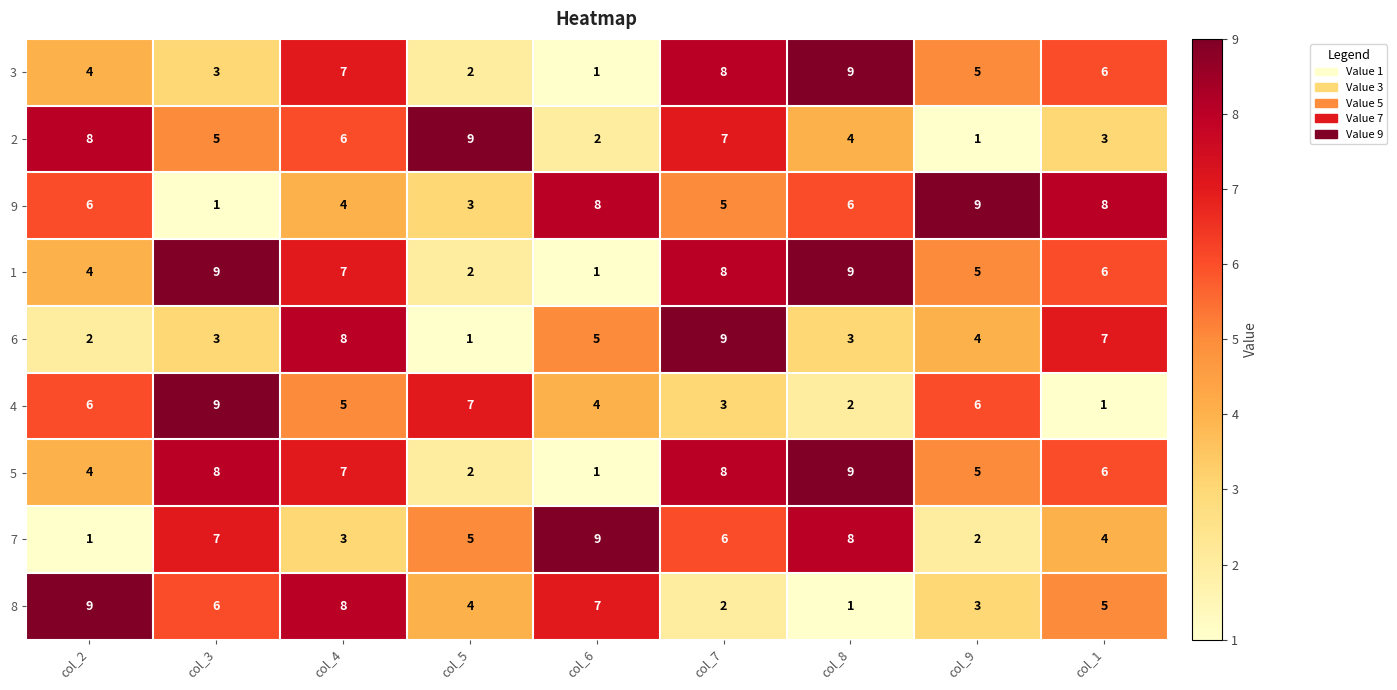

Is it true that 9 equals 9 at col_8?

False